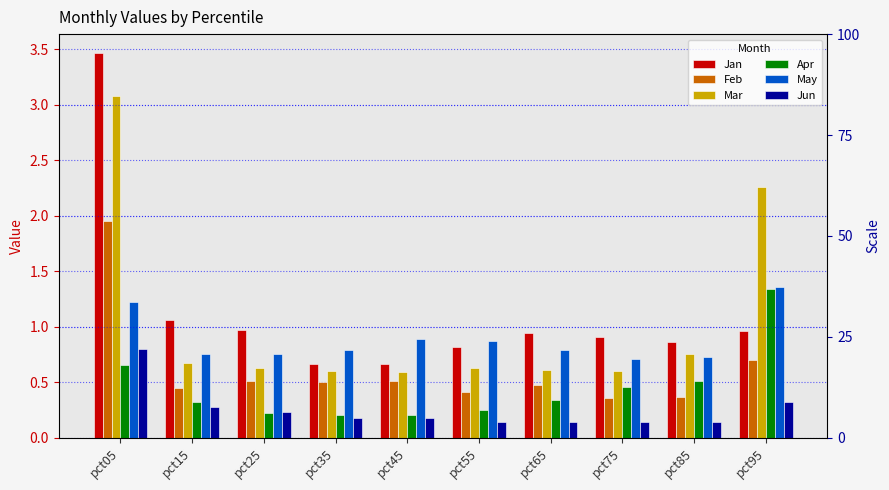

What is the maximum value for Jan?

3.5